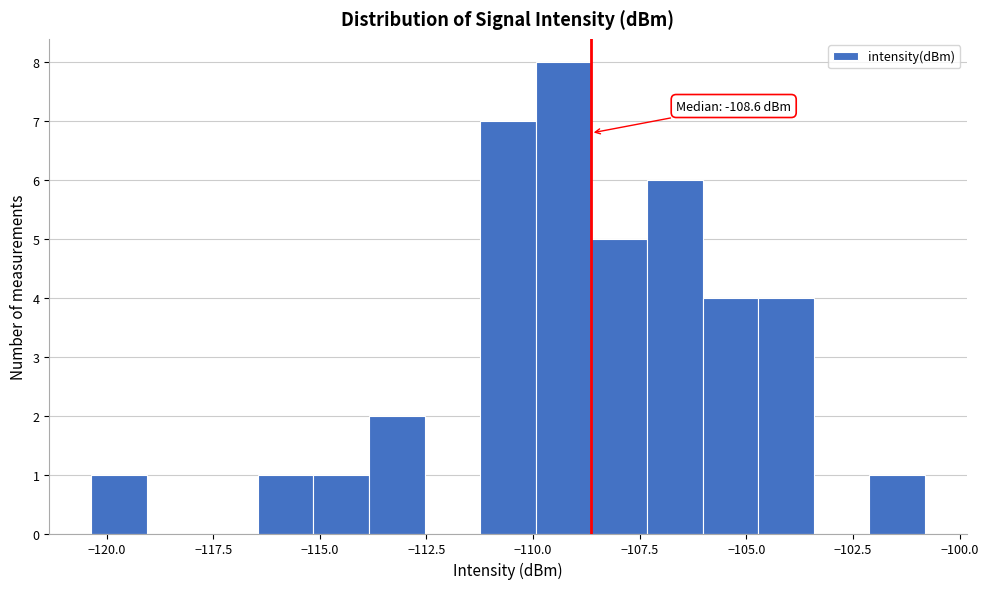

Read against the x-axis, roughly where is the centre of the tallest bar?

-109.5